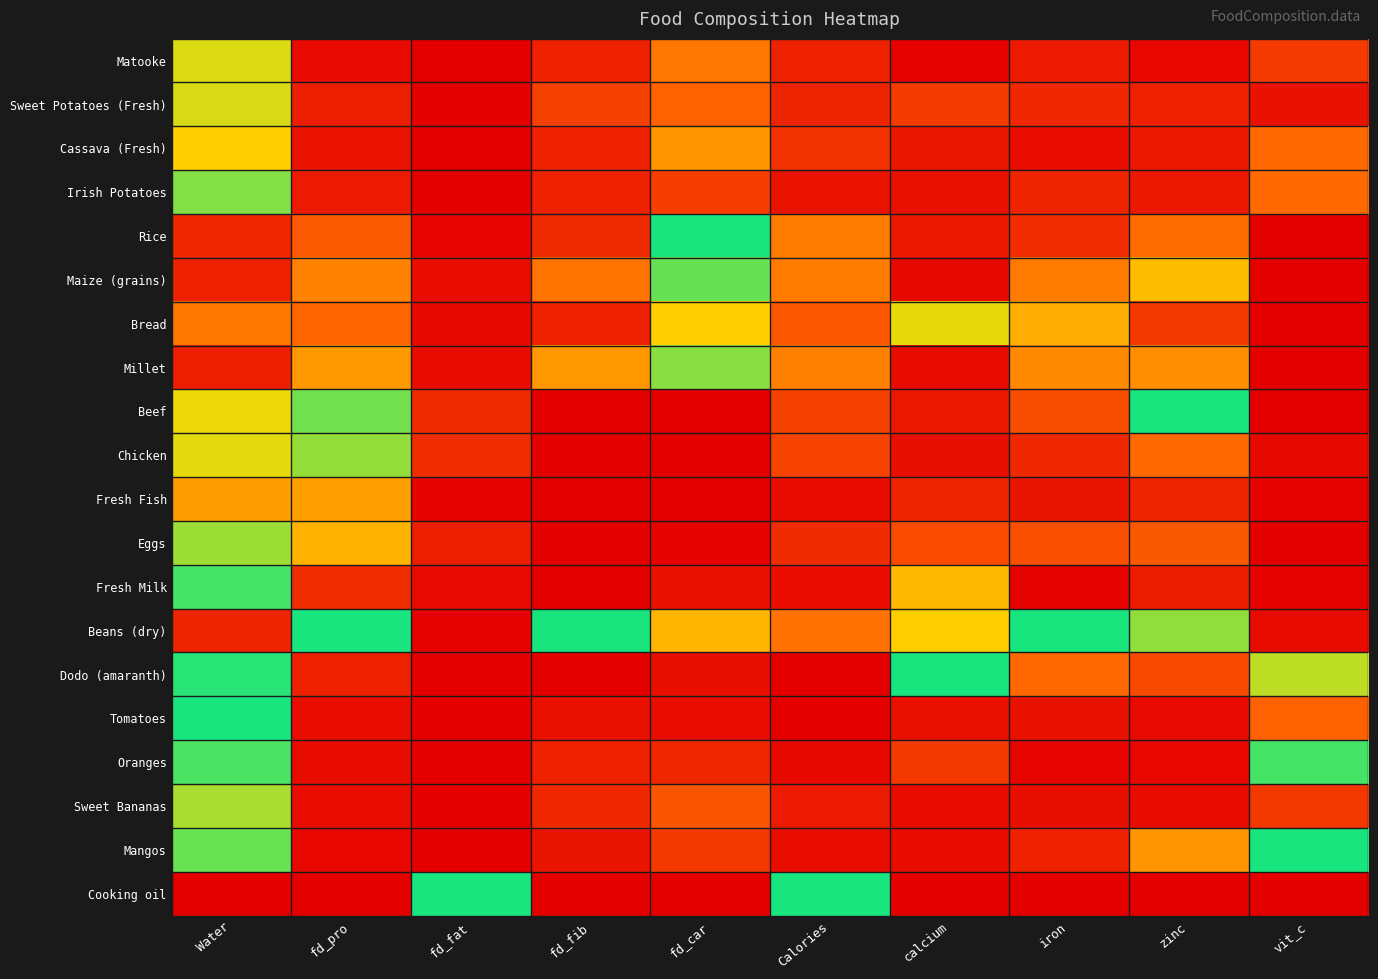

How many series are shown in this chart?

20